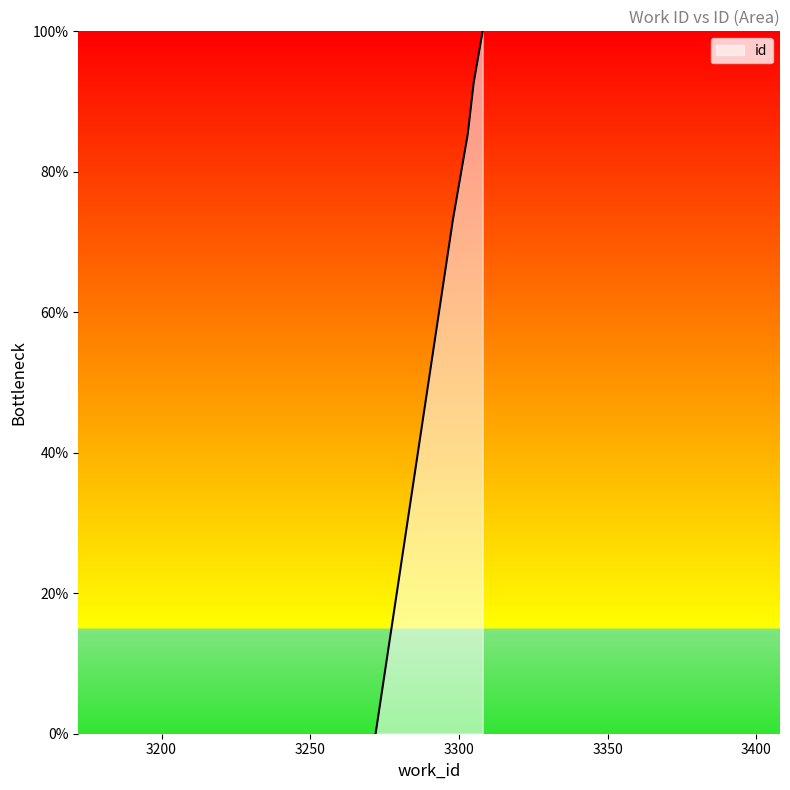

Does the chart display data point markers on the line(s)?

No